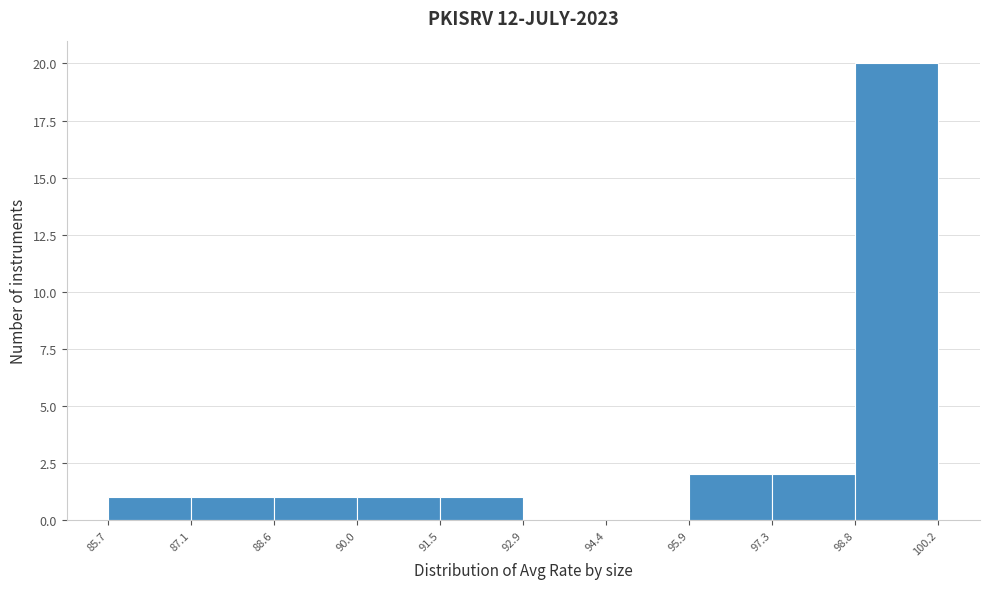

Reading left to right, transcribe this chart: for each bar, give the range it covers on the x-axis and its height. The values are not printed on the chart, so give them approximately, as read against the axis.

85.7 to 87.1: 1
87.1 to 88.6: 1
88.6 to 90.0: 1
90.0 to 91.5: 1
91.5 to 92.9: 1
92.9 to 94.4: 0
94.4 to 95.9: 0
95.9 to 97.3: 2
97.3 to 98.8: 2
98.8 to 100.2: 20